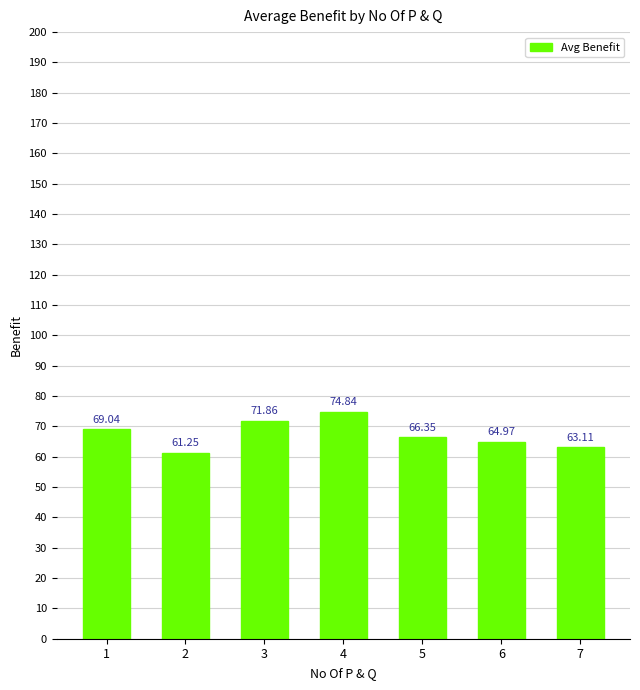

The value at 5 is 116.2. True or false?

False